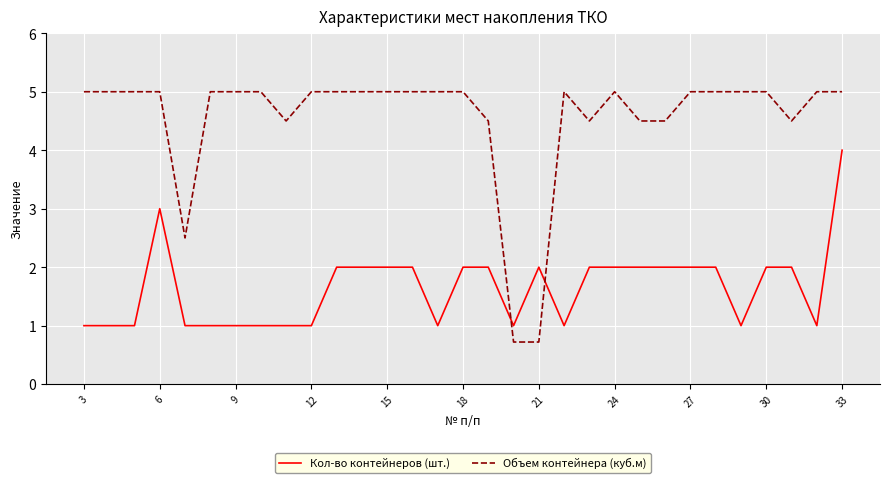

Which series has the largest range (max minus min)?

Объем контейнера (куб.м)